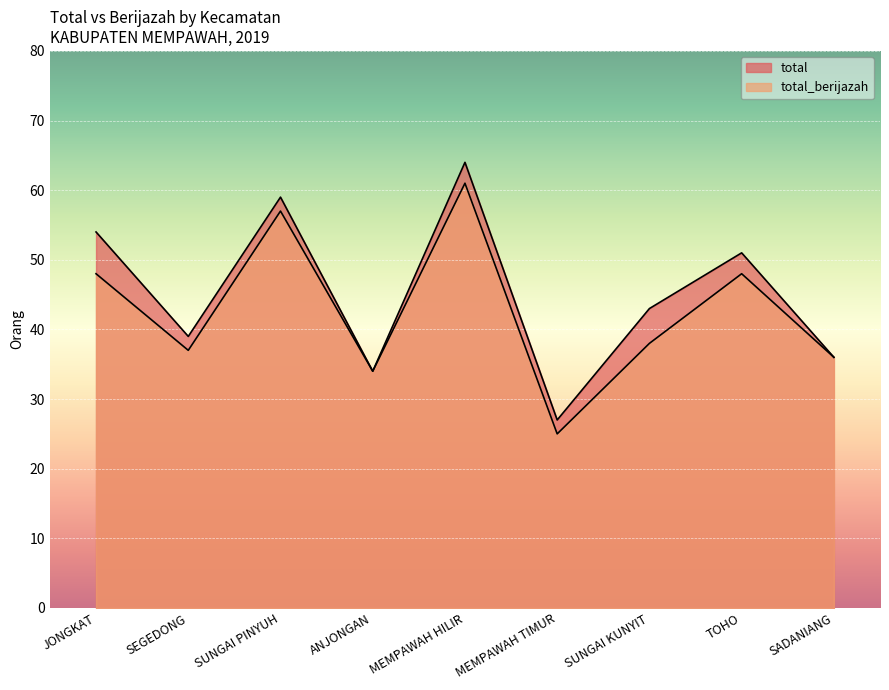

What is the maximum value shown in the chart?

64